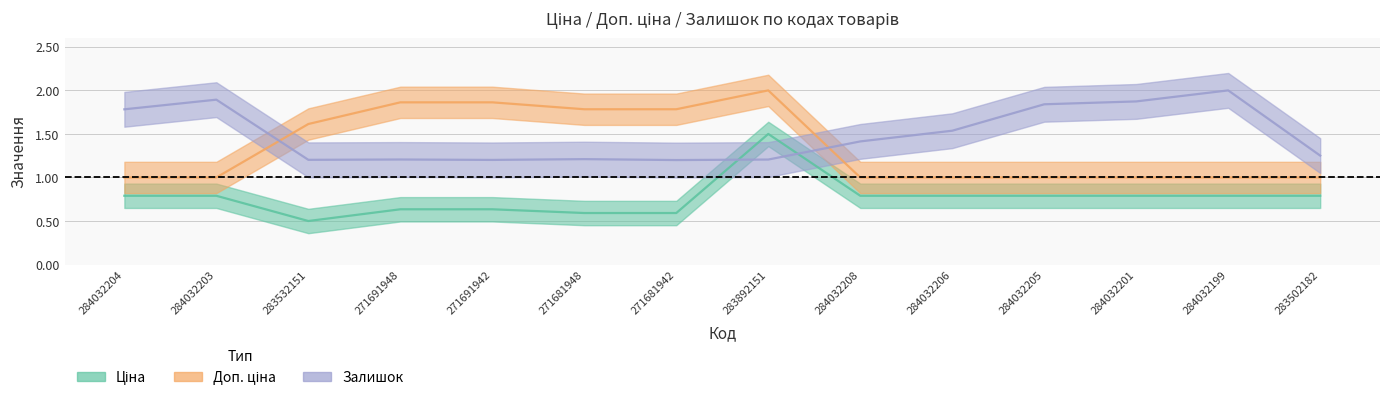

Reading left to right, what are all the values shown in this chart?

Ціна: 284032204=0.8	284032203=0.8	283532151=0.5	271691948=0.6	271691942=0.6	271681948=0.6	271681942=0.6	283892151=1.5	284032208=0.8	284032206=0.8	284032205=0.8	284032201=0.8	284032199=0.8	283502182=0.8
Доп. ціна: 284032204=1.0	284032203=1.0	283532151=1.6	271691948=1.9	271691942=1.9	271681948=1.8	271681942=1.8	283892151=2.0	284032208=1.0	284032206=1.0	284032205=1.0	284032201=1.0	284032199=1.0	283502182=1.0
Залишок: 284032204=1.8	284032203=1.9	283532151=1.2	271691948=1.2	271691942=1.2	271681948=1.2	271681942=1.2	283892151=1.2	284032208=1.4	284032206=1.5	284032205=1.8	284032201=1.9	284032199=2.0	283502182=1.3